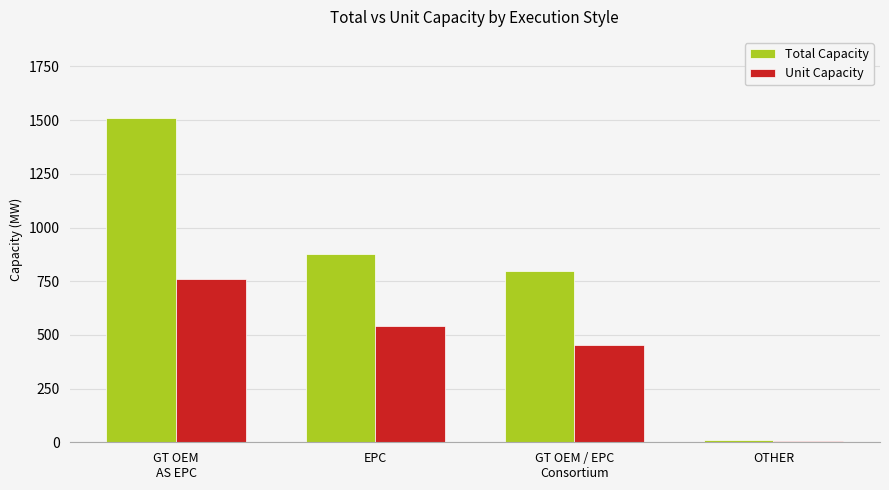

The Unit Capacity series shows 713.4 at EPC. True or false?

False